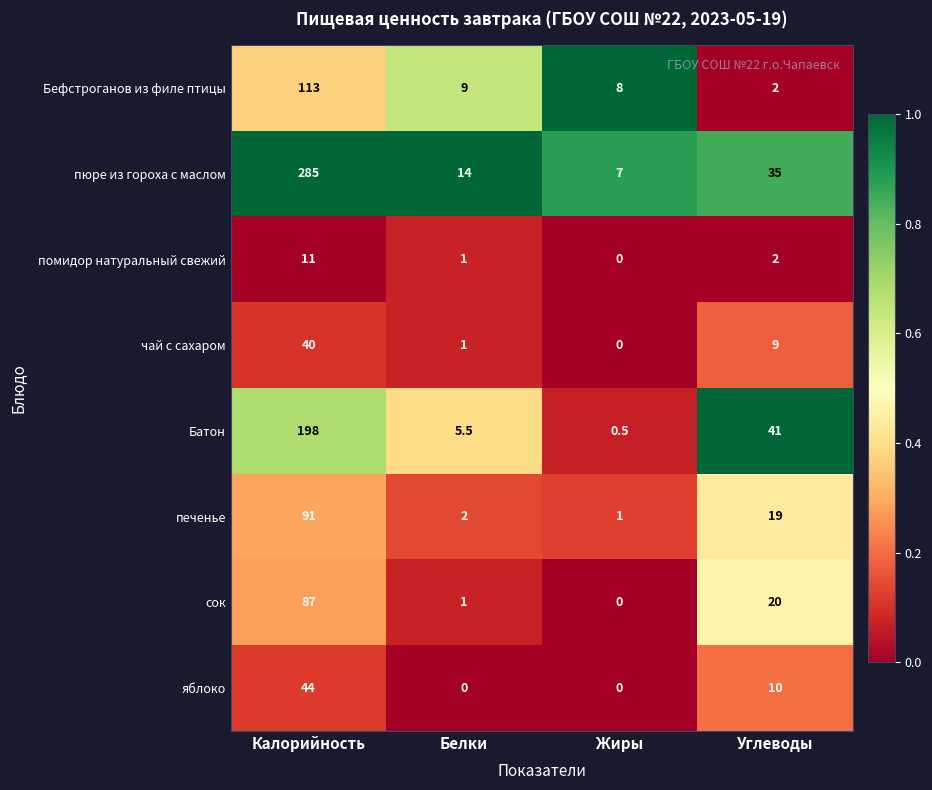

What is the difference between the maximum and minimum values in the Батон series?

197.5